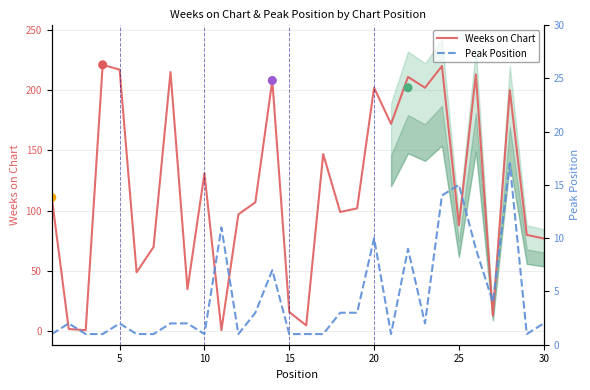

At how many categories does at least one series exceed 215?

3